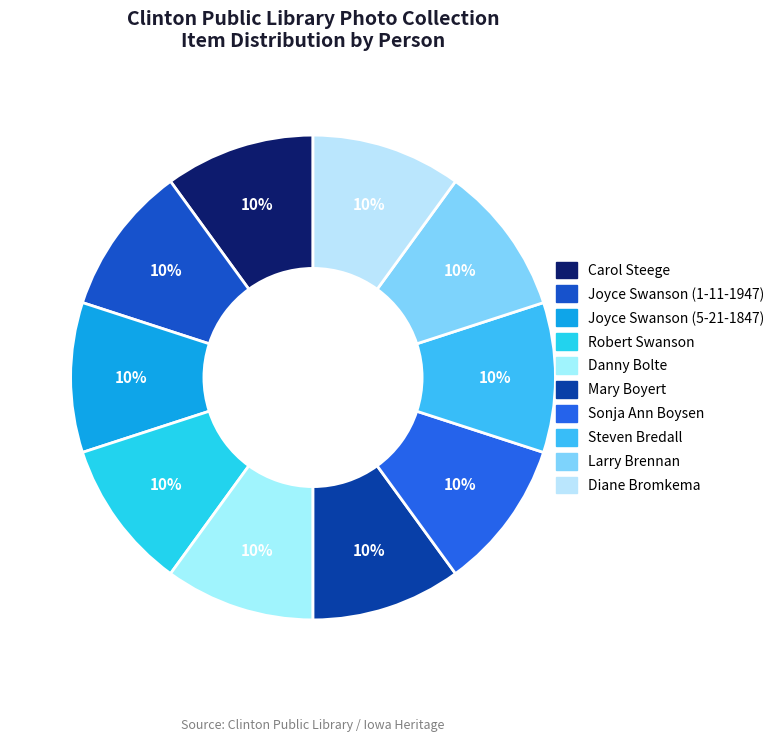

How many slices are in this pie chart?

10